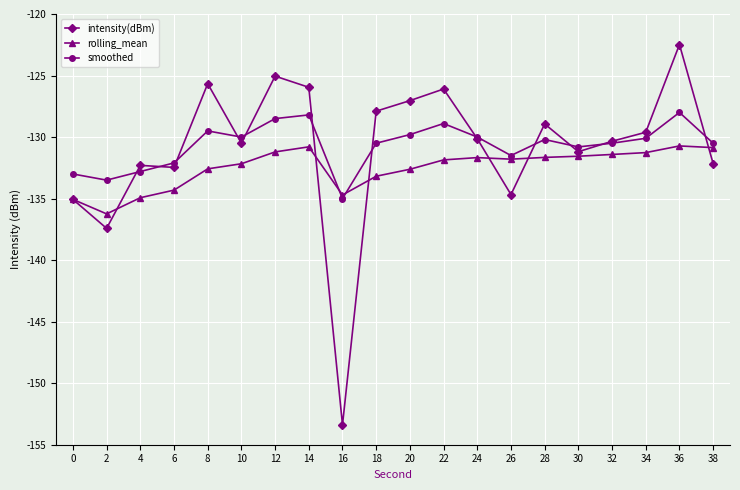

At which label does intensity(dBm) reach its minimum?

16